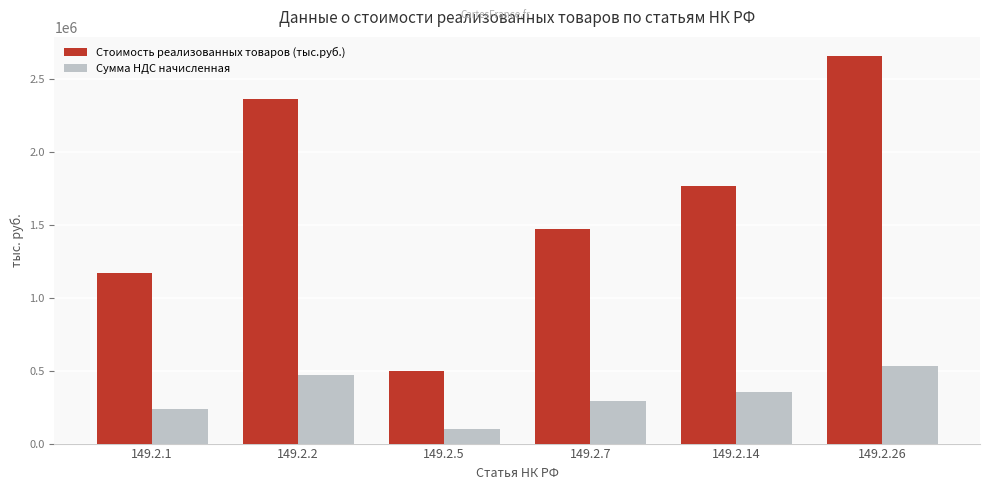

Count the Сумма НДС начисленная values in the range 234090 to 472766.

4